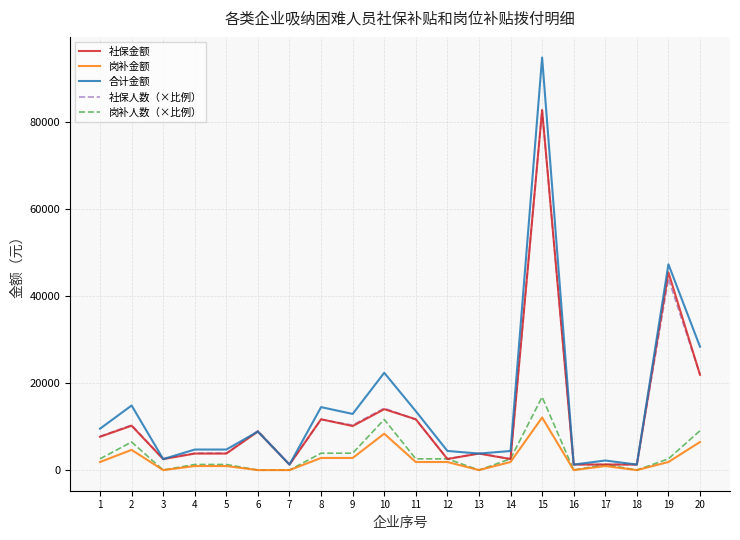

At which category is the sum across all series the highest?

15